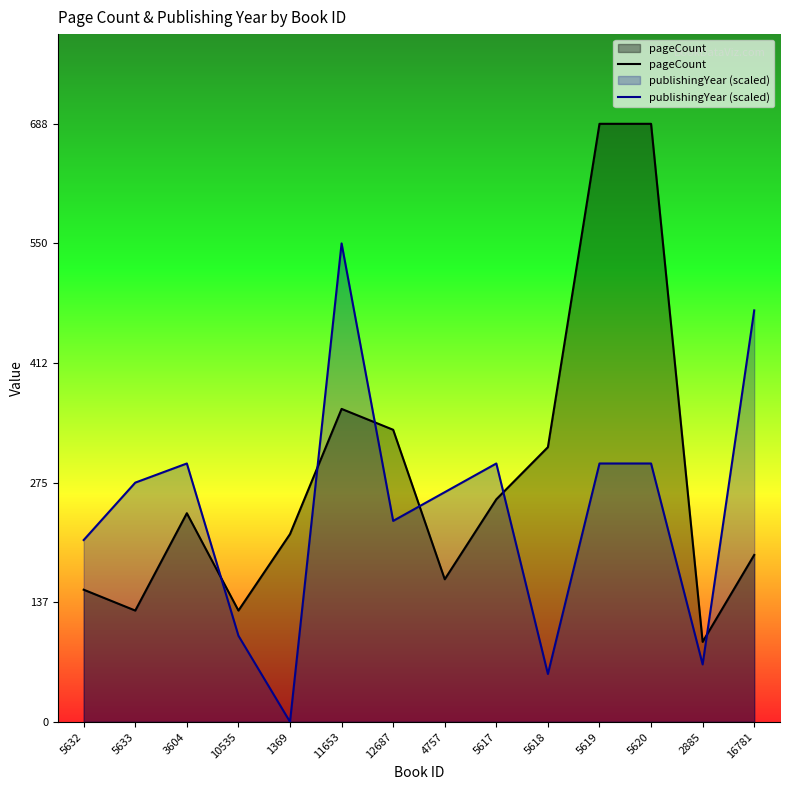

True or false: pageCount has a value of 215.7 at 5632.

False